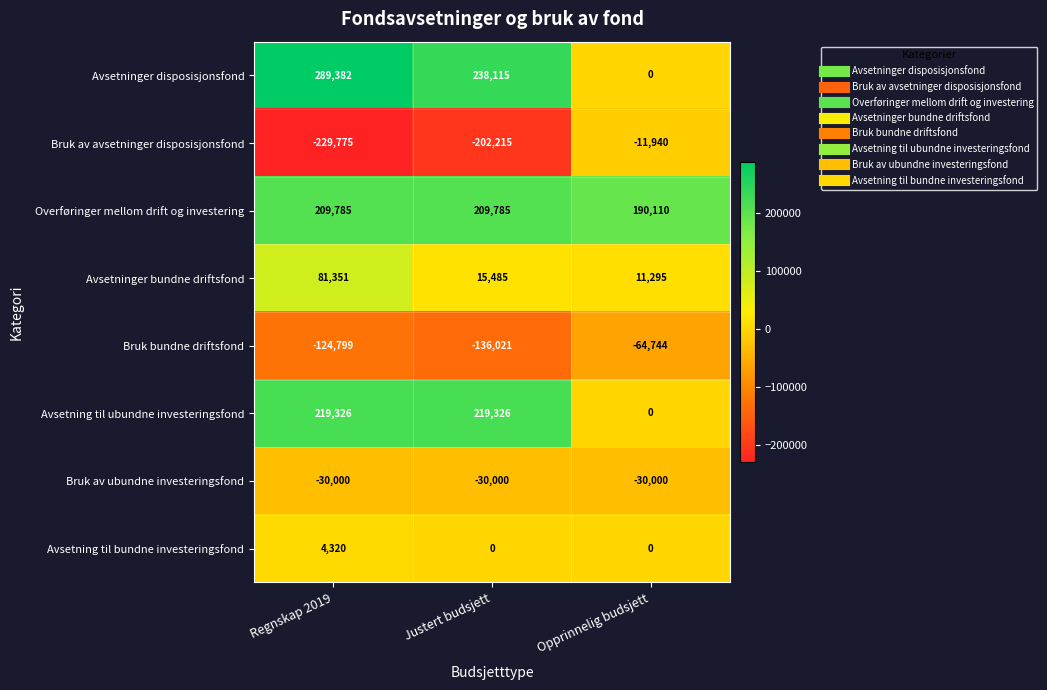

Reading left to right, list all the values displayed in this chart.

Avsetninger disposisjonsfond: Regnskap 2019=289382	Justert budsjett=238115	Opprinnelig budsjett=0
Bruk av avsetninger disposisjonsfond: Regnskap 2019=-229775	Justert budsjett=-202215	Opprinnelig budsjett=-11940
Overføringer mellom drift og investering: Regnskap 2019=209785	Justert budsjett=209785	Opprinnelig budsjett=190110
Avsetninger bundne driftsfond: Regnskap 2019=81351	Justert budsjett=15485	Opprinnelig budsjett=11295
Bruk bundne driftsfond: Regnskap 2019=-124799	Justert budsjett=-136021	Opprinnelig budsjett=-64744
Avsetning til ubundne investeringsfond: Regnskap 2019=219326	Justert budsjett=219326	Opprinnelig budsjett=0
Bruk av ubundne investeringsfond: Regnskap 2019=-30000	Justert budsjett=-30000	Opprinnelig budsjett=-30000
Avsetning til bundne investeringsfond: Regnskap 2019=4320	Justert budsjett=0	Opprinnelig budsjett=0